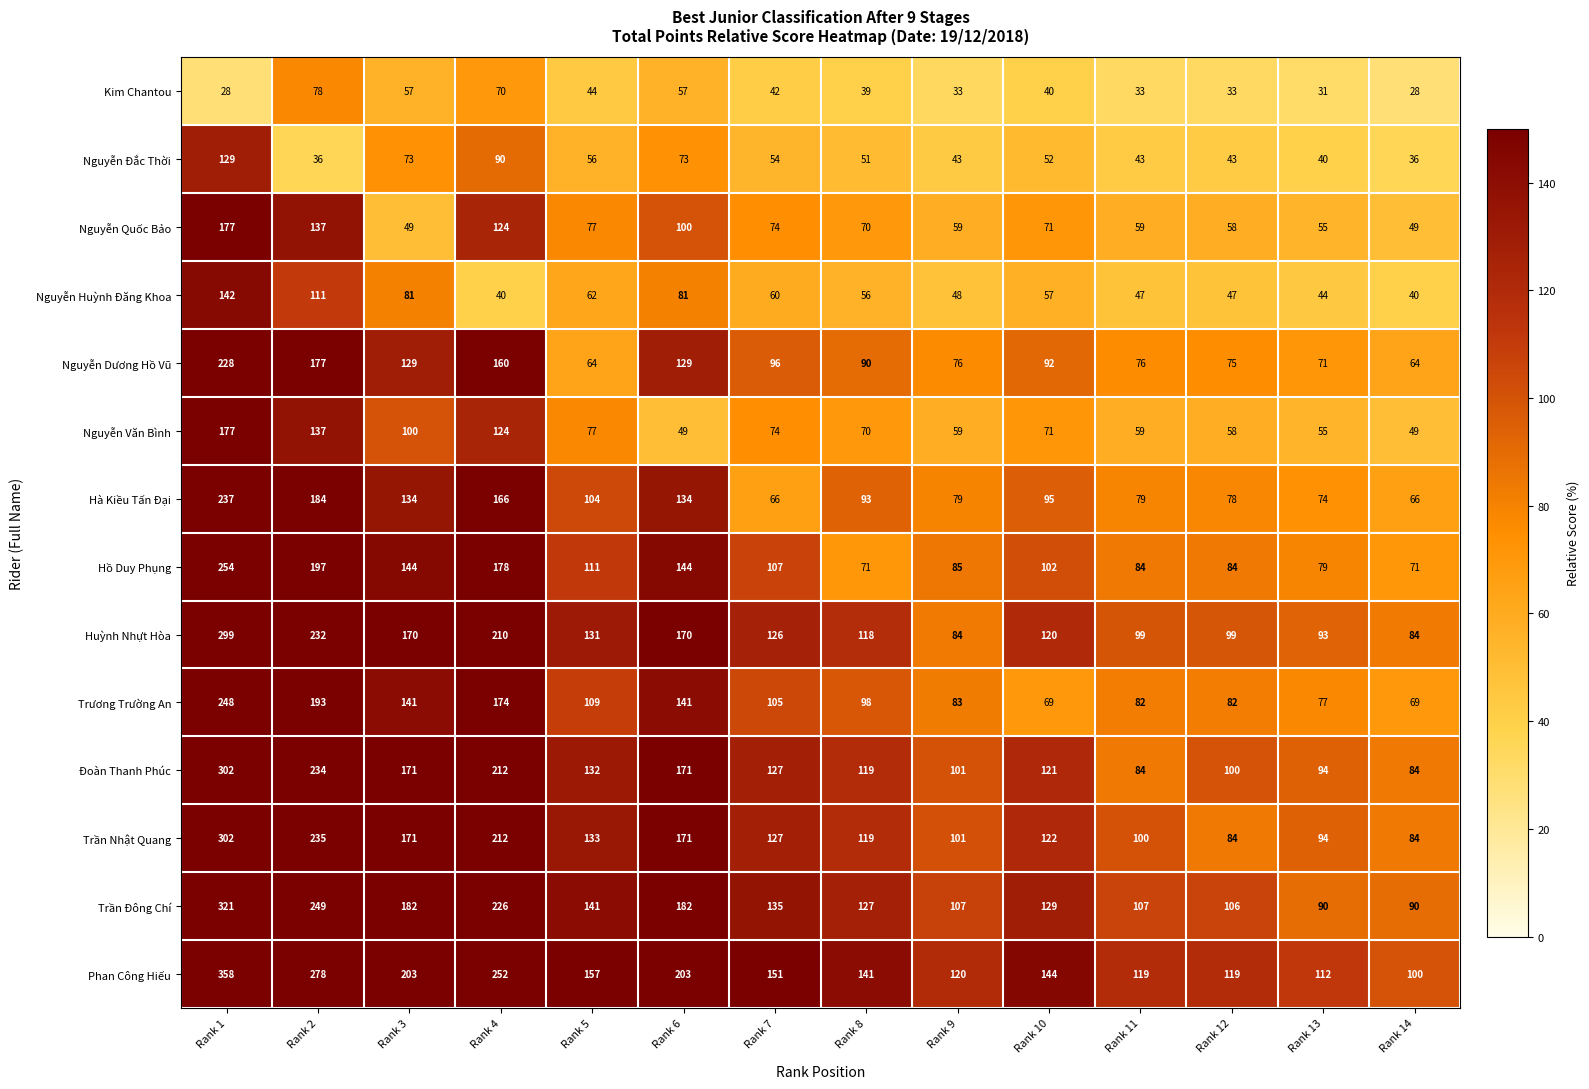

True or false: Đoàn Thanh Phúc has a value of 101 at Rank 9.

True